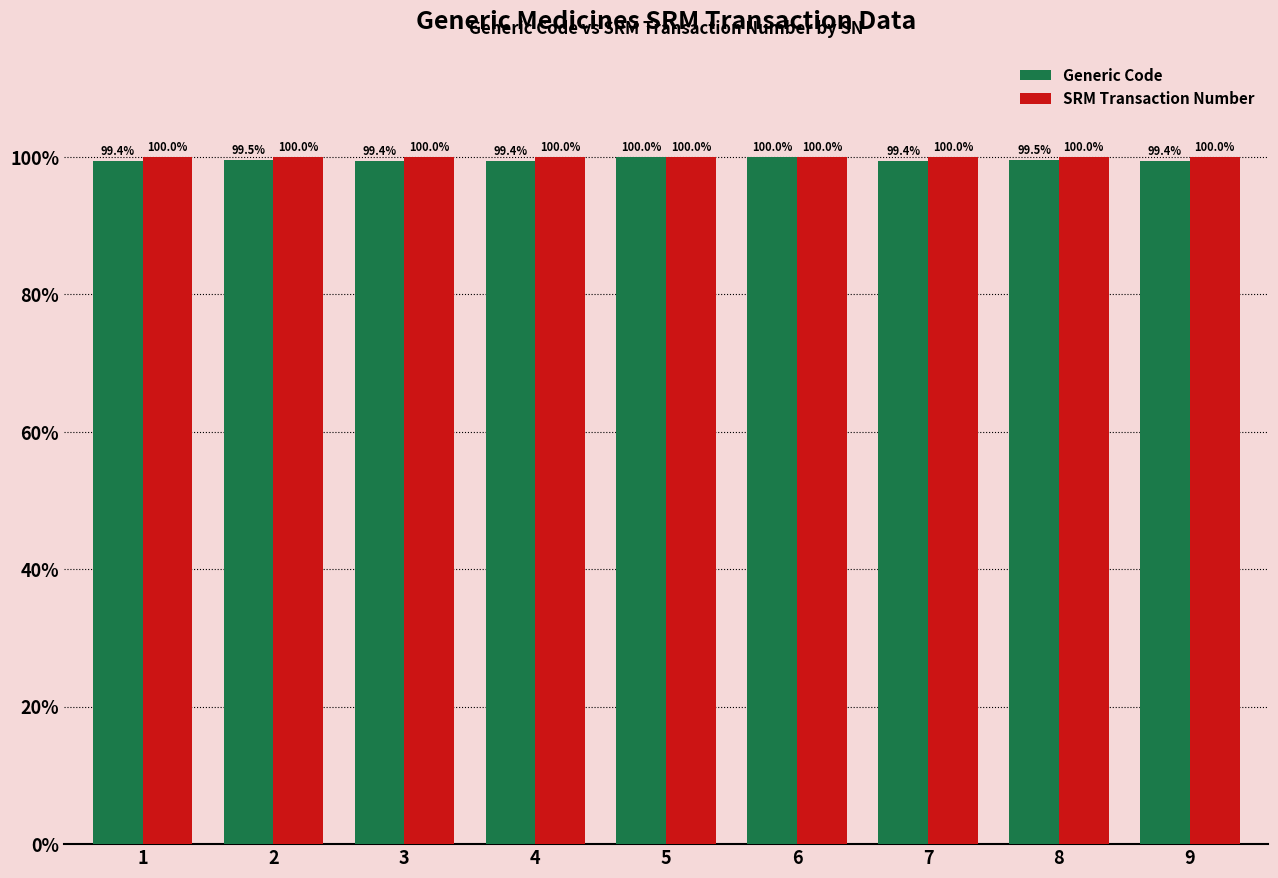

What are all the series names shown in the legend?

Generic Code, SRM Transaction Number